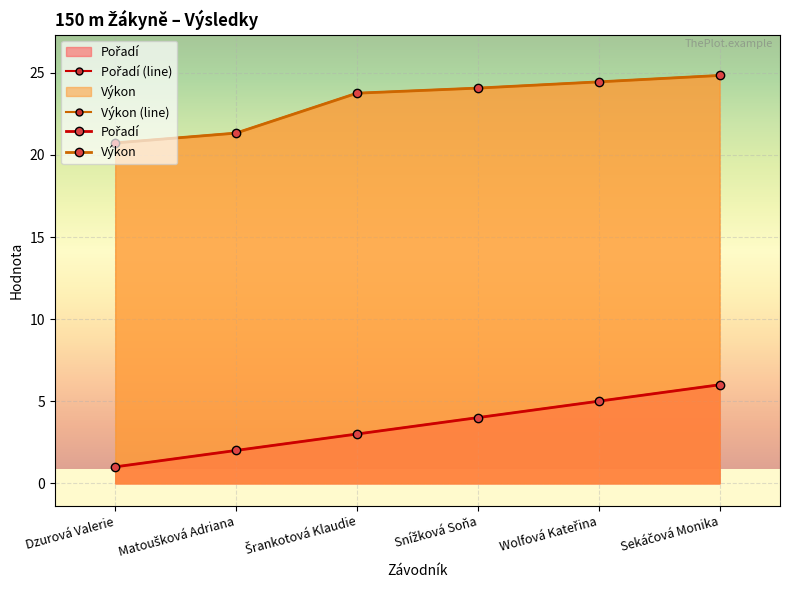

Which series has the largest range (max minus min)?

Pořadí